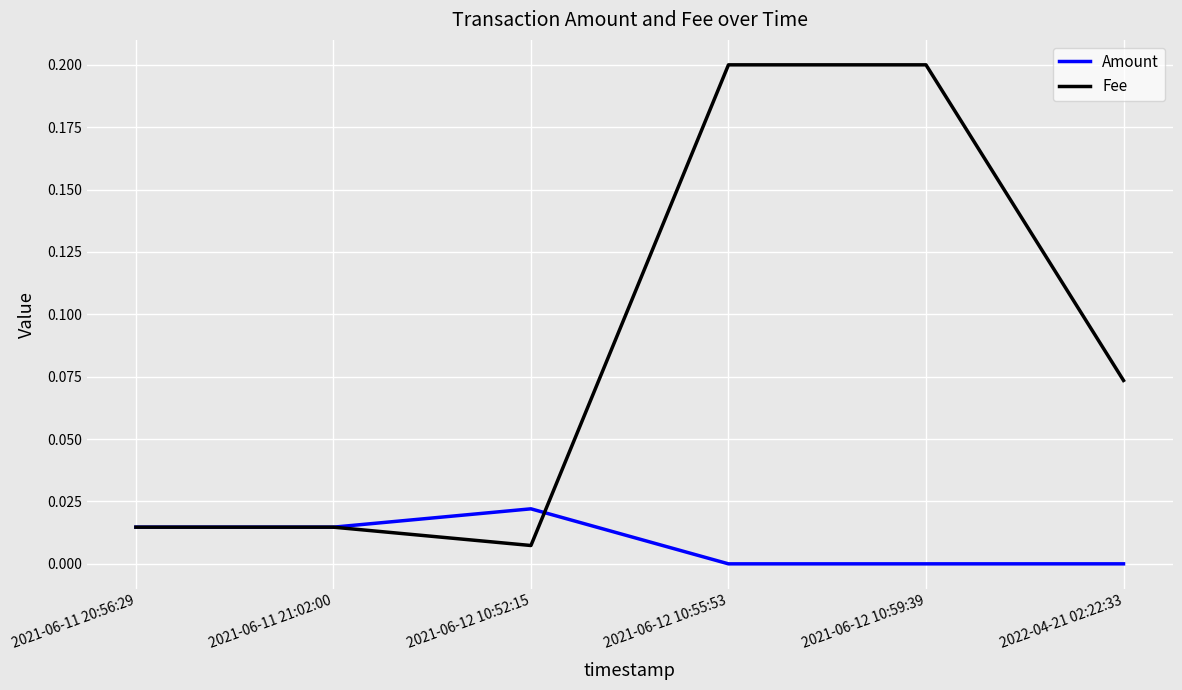

The Fee series shows 0.0 at 2021-06-12 10:52:15. True or false?

True